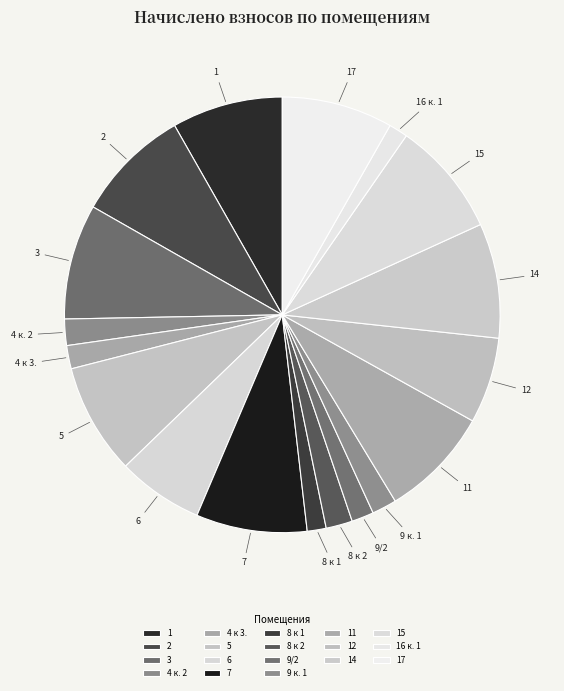

The 8 к 1 slice represents 11% of the pie. True or false?

False